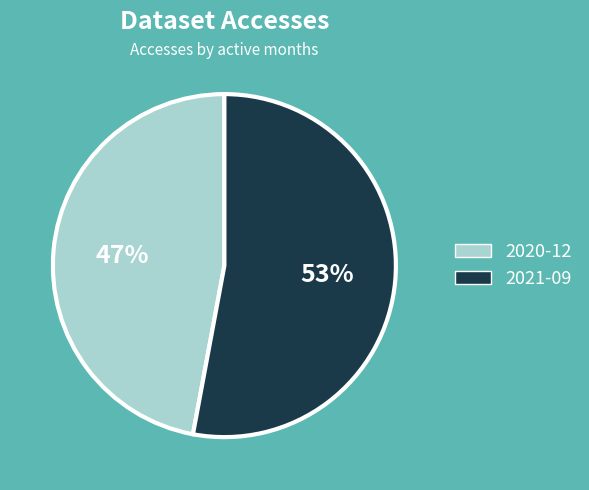

Does 2021-09 account for over 50% of the chart?

Yes